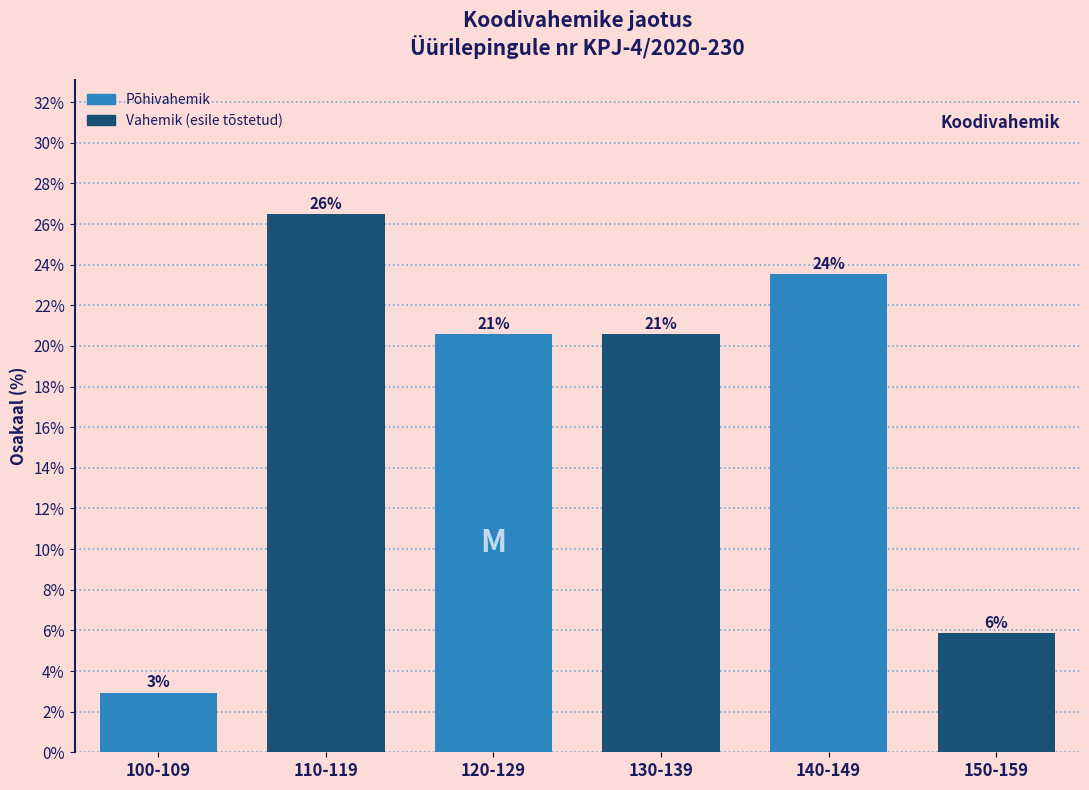

Does the chart contain any negative values?

No